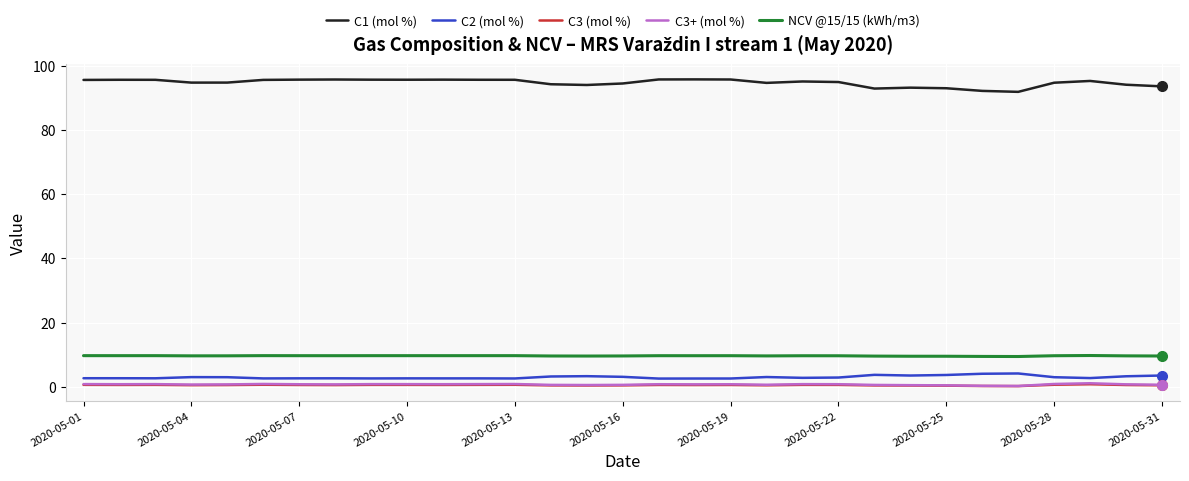

Which series has the largest total across all categories?

C1 (mol %)